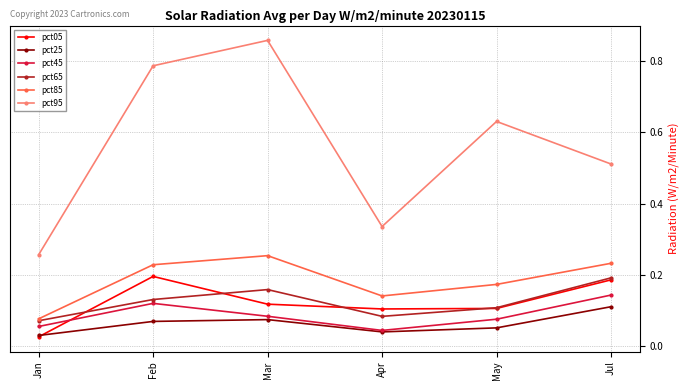

Which category has the highest value in the pct45 series?

Jul